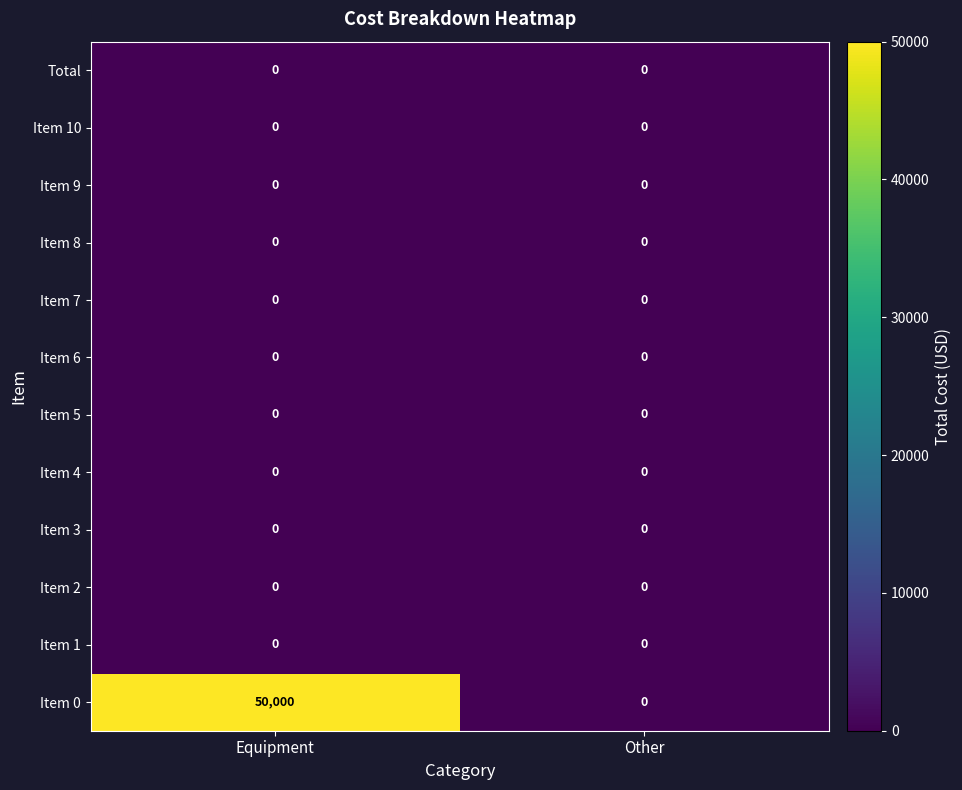

At which label does Item 0 reach its peak?

Equipment